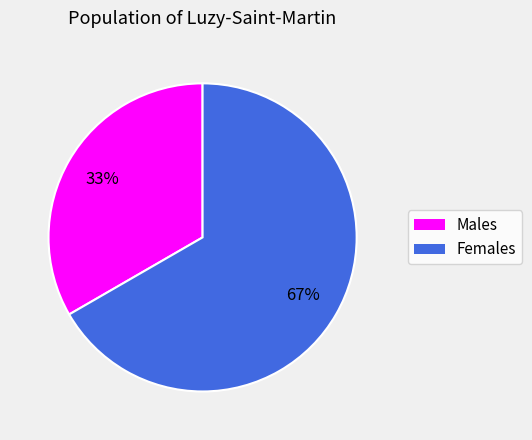

Count the number of slices in the pie.

2